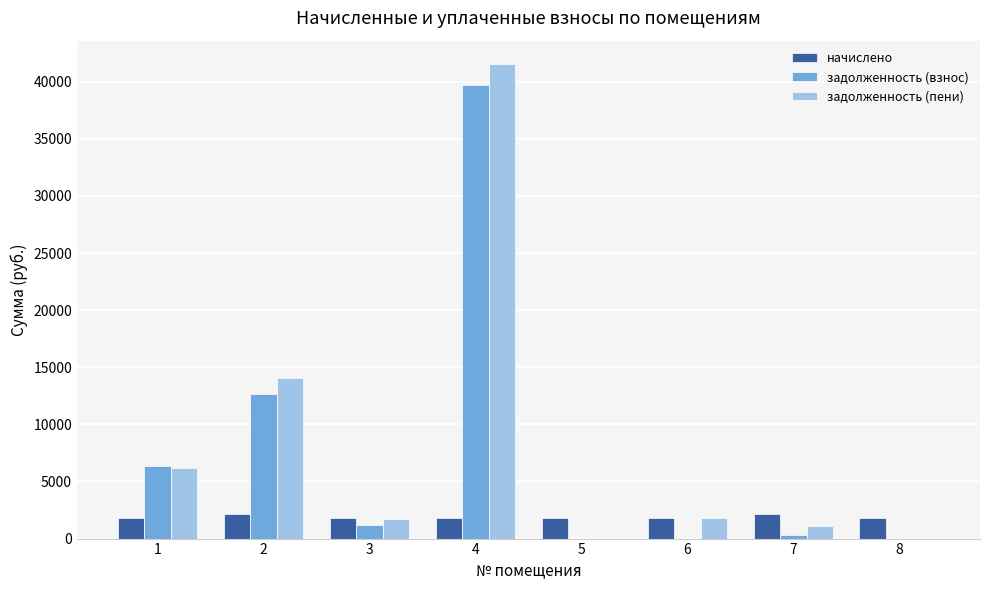

What is the sum of the начислено values at 5 and 8?

3563.3